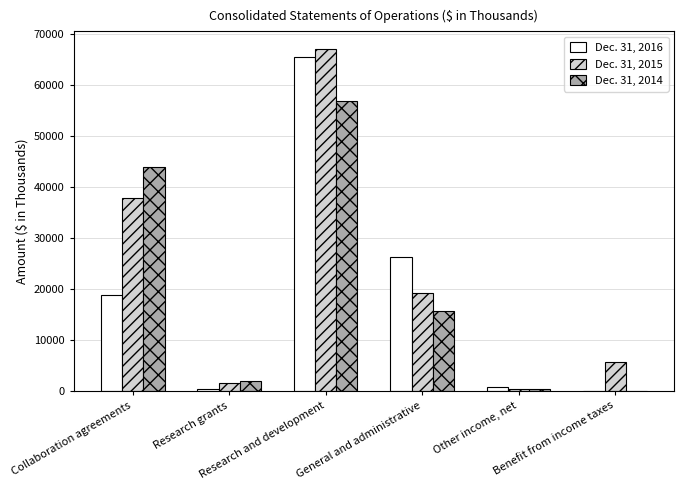

Which series has the widest spread of values?

Dec. 31, 2015